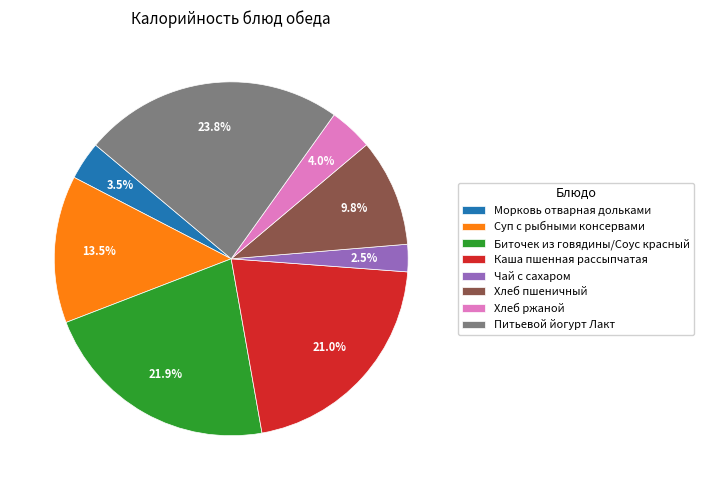

To the nearest percent, what is the average slice percentage?

12%